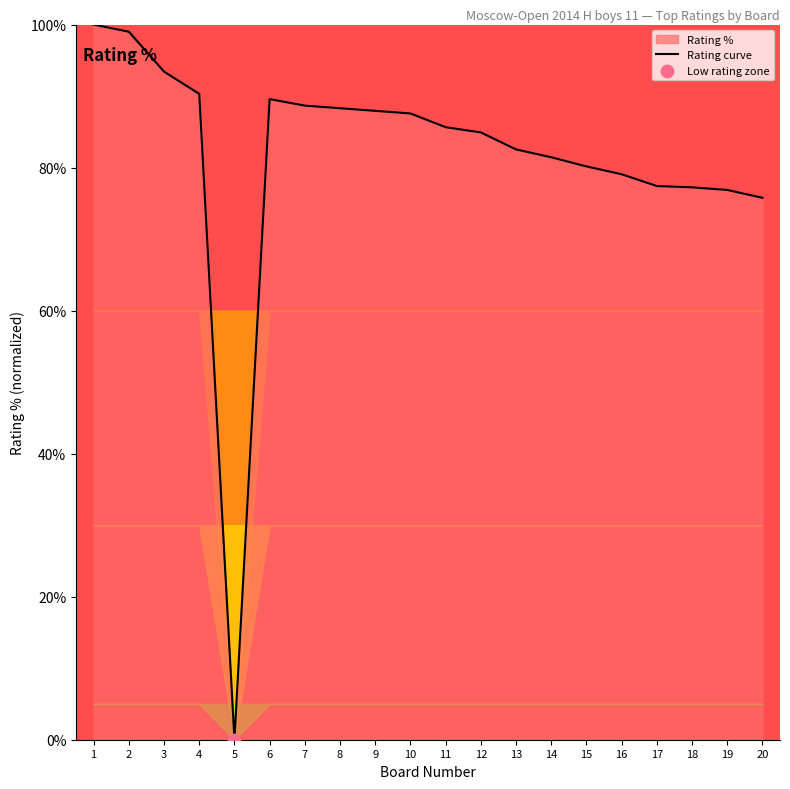

Between 9 and 17, which is larger?

9